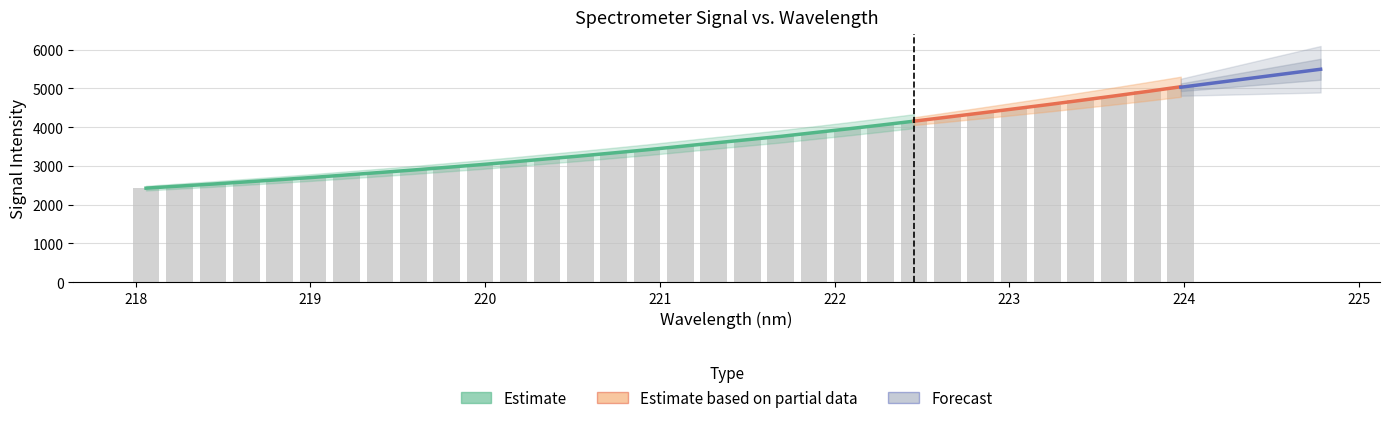

The chart shows a value of 5957.6 at 221.8812. True or false?

False